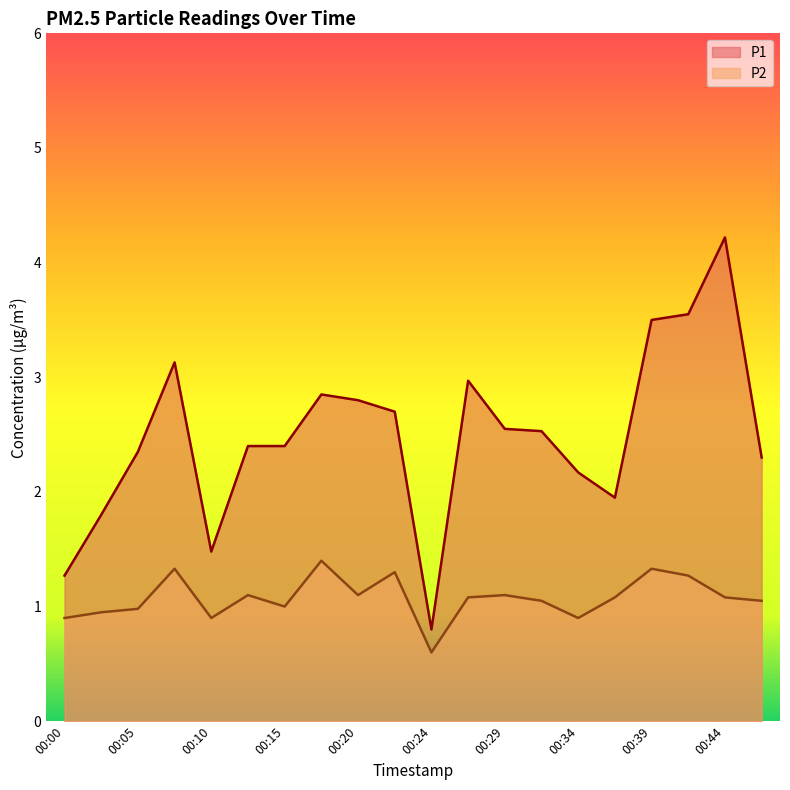

What is the sum of all P2 values?

21.5